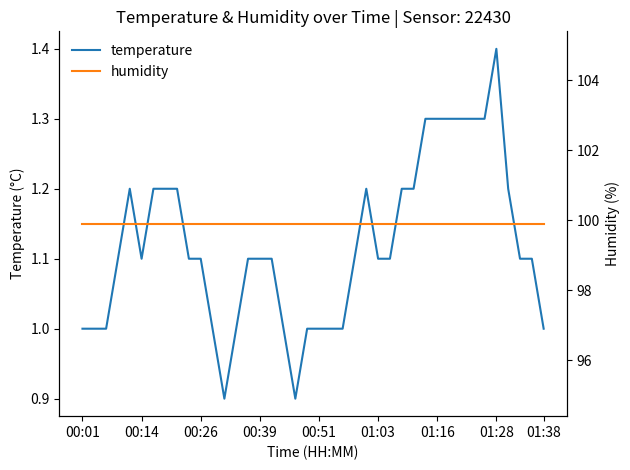

True or false: humidity has more than 0 points higher than both neighbors.

False